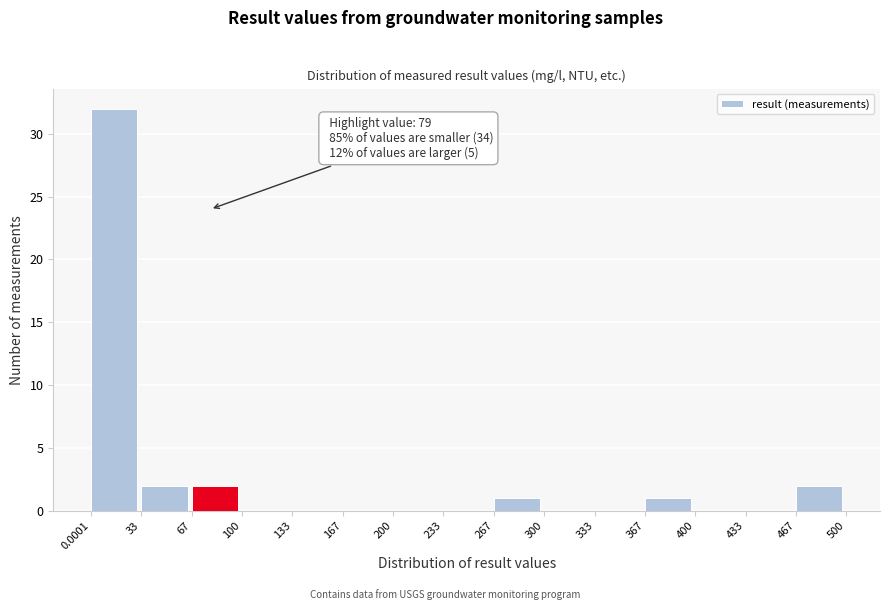

Which range on the x-axis has the tallest bar?

0.0001 to 33